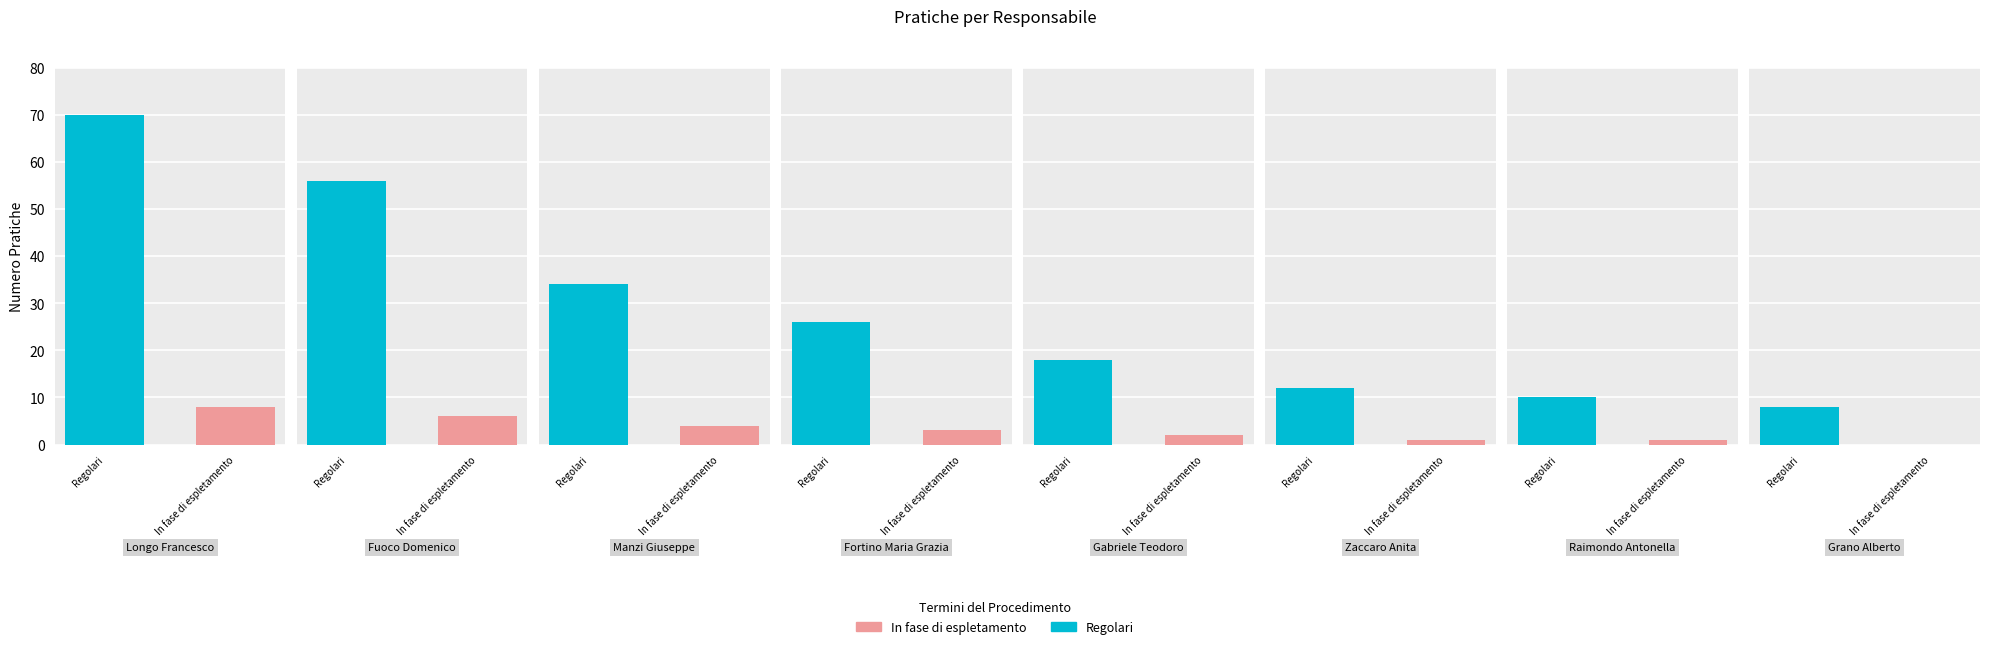

What is the label of the 5th bar from the left?

Gabriele Teodoro